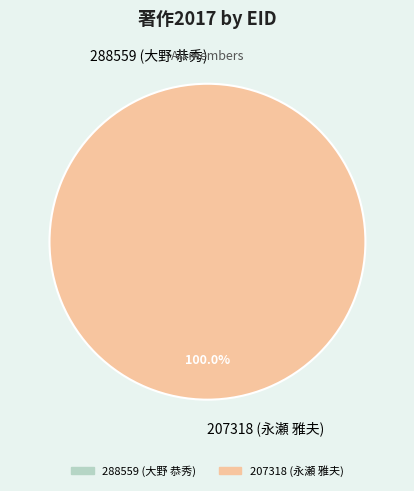

What is the change in value from 288559 (大野 恭秀) to 207318 (永瀬 雅夫)?

+1